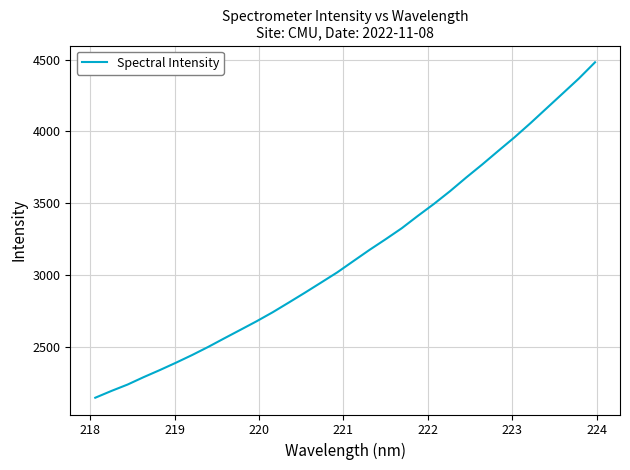

What is the greatest value displayed?

4481.1